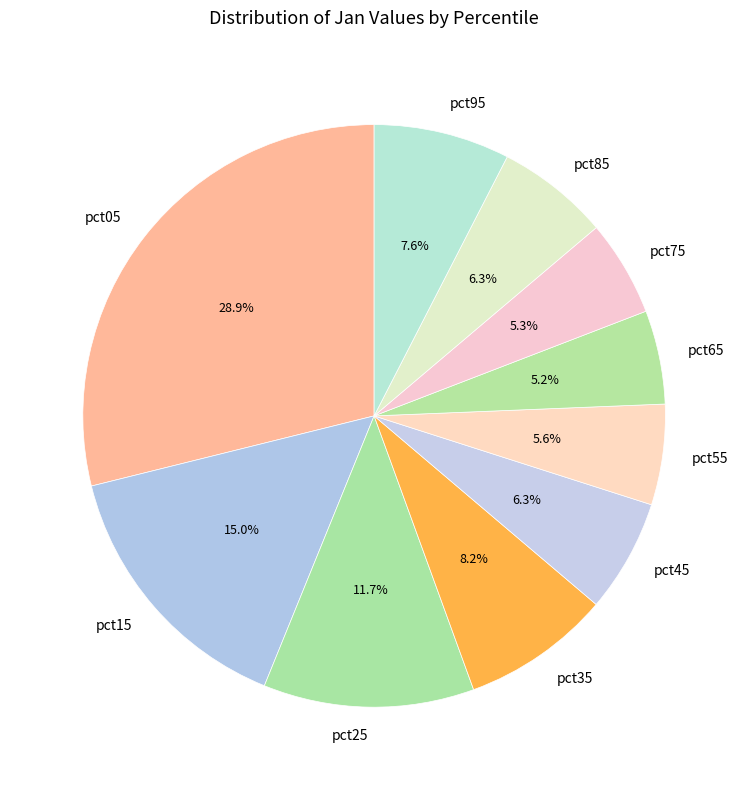

How many segments does this pie chart have?

10